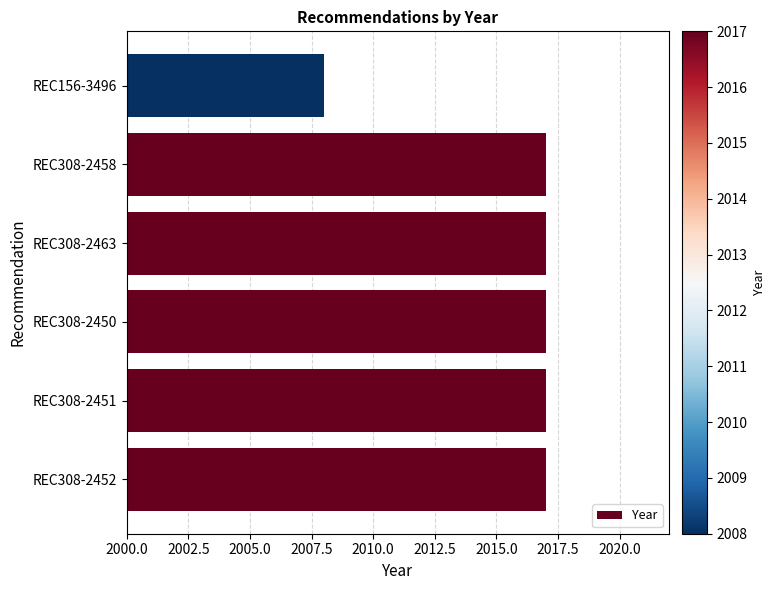

What is the sum of the values at REC308-2458 and REC308-2450?

4034